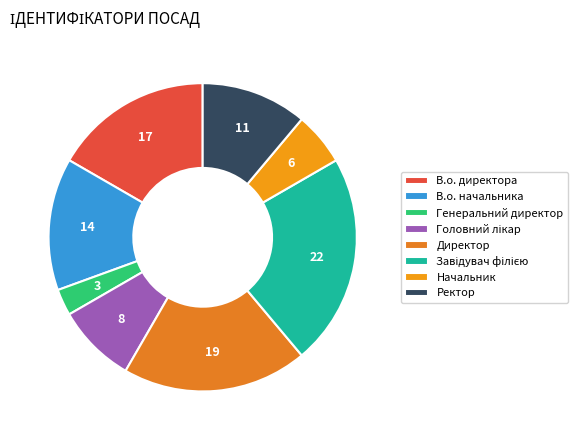

What is the ratio of the value at Начальник to the value at Ректор?

0.5